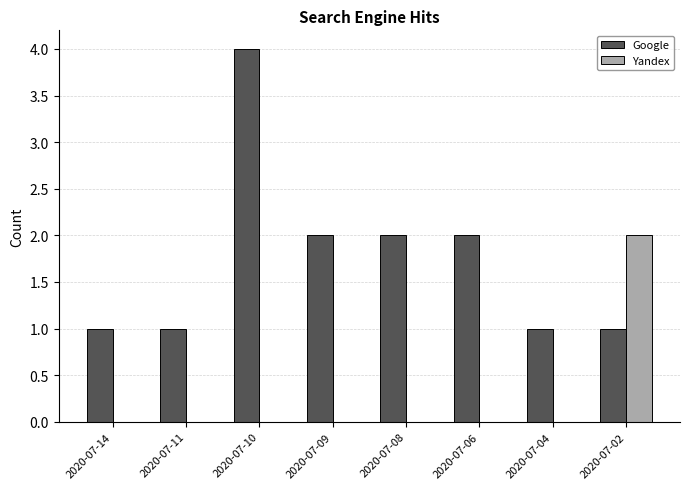

Which series changed the most between 2020-07-06 and 2020-07-02?

Yandex